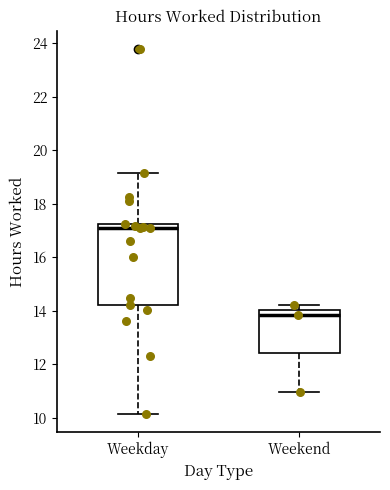

Where does the lower whisker of the box for Weekend end on the y-axis? The values are not printed on the chart, so give them approximately, as read against the axis.

11.0